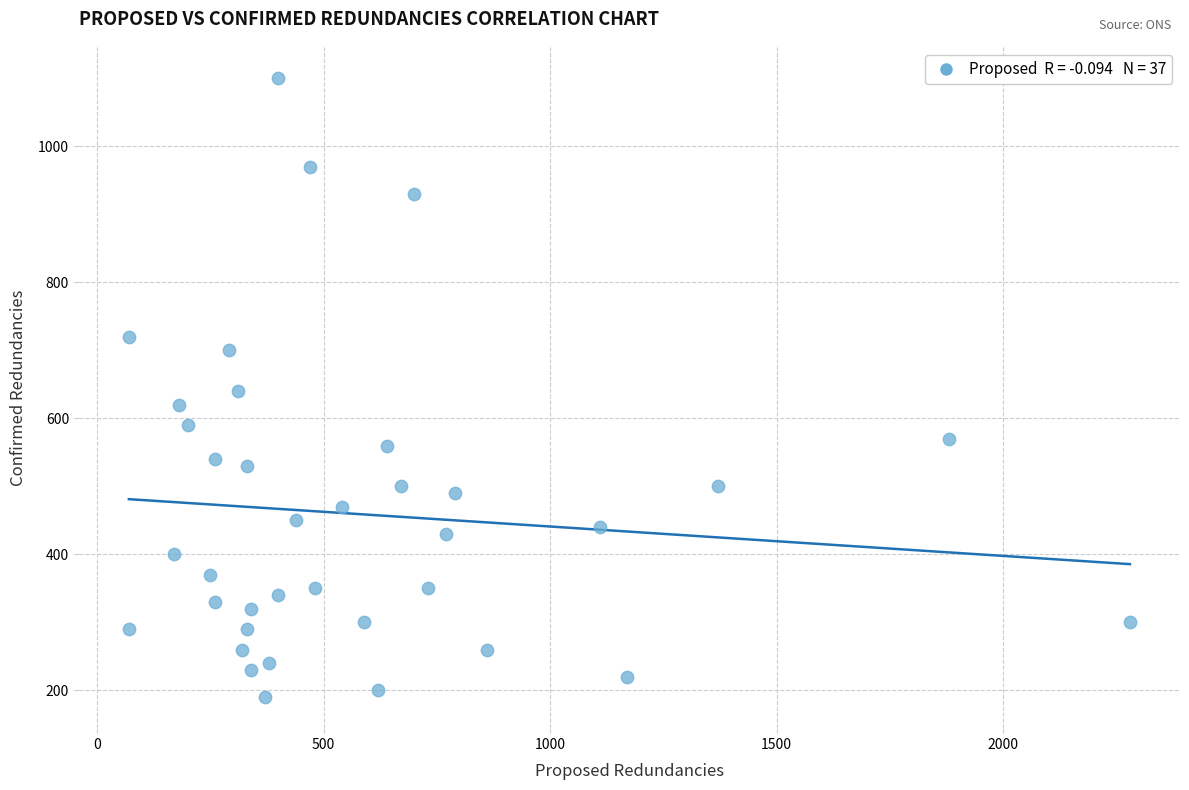

What is the range of Y values (max minus min)?

910